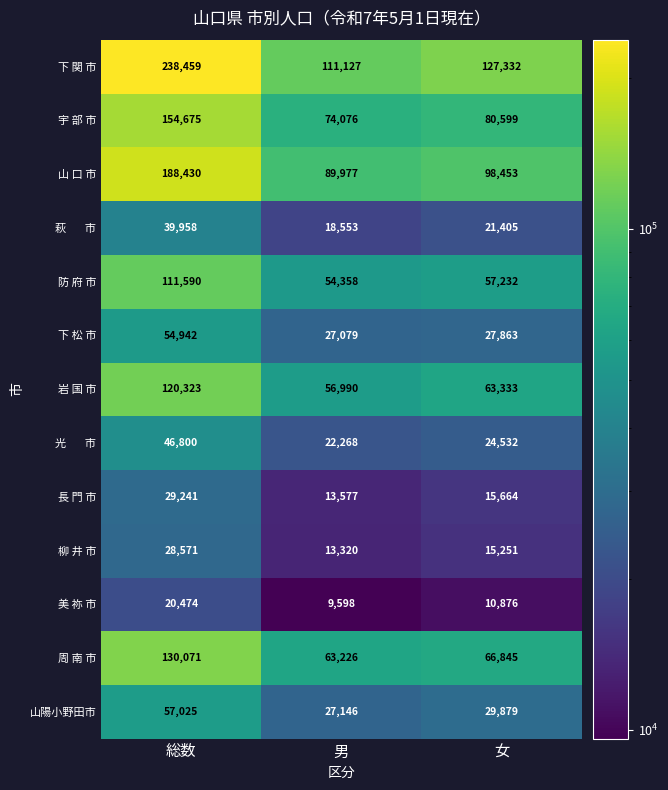

Where does the 柳 井 市 series first go above 15251?

総数